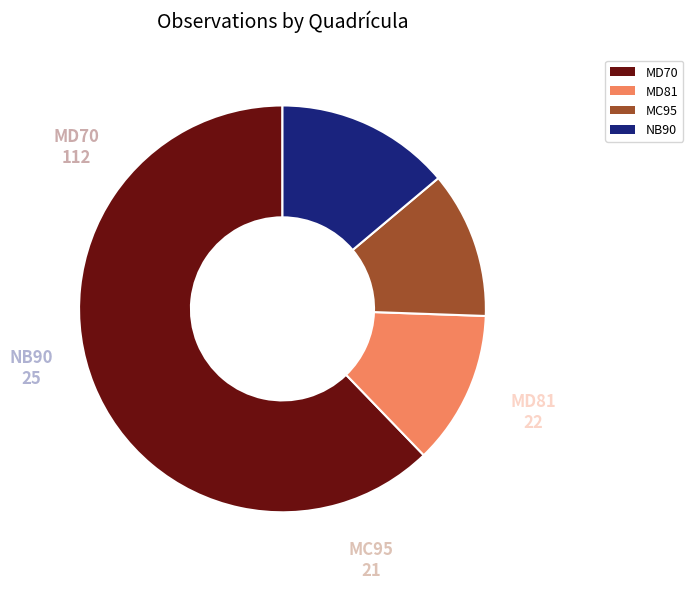

Rank the categories by value from highest to lowest.

MD70, NB90, MD81, MC95